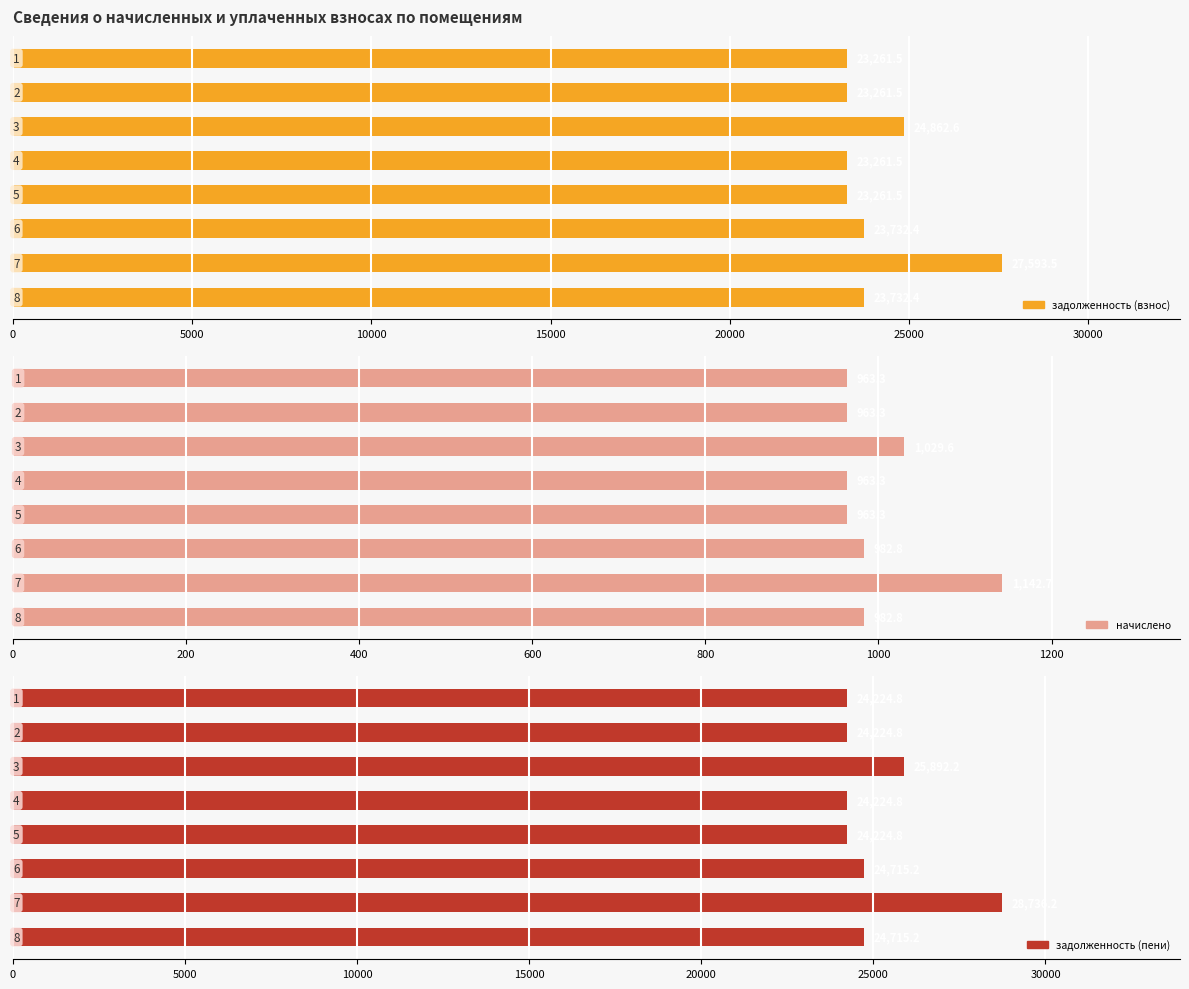

At 20000, list the series in order from smallest to largest.

начислено, задолженность (взнос), задолженность (пени)